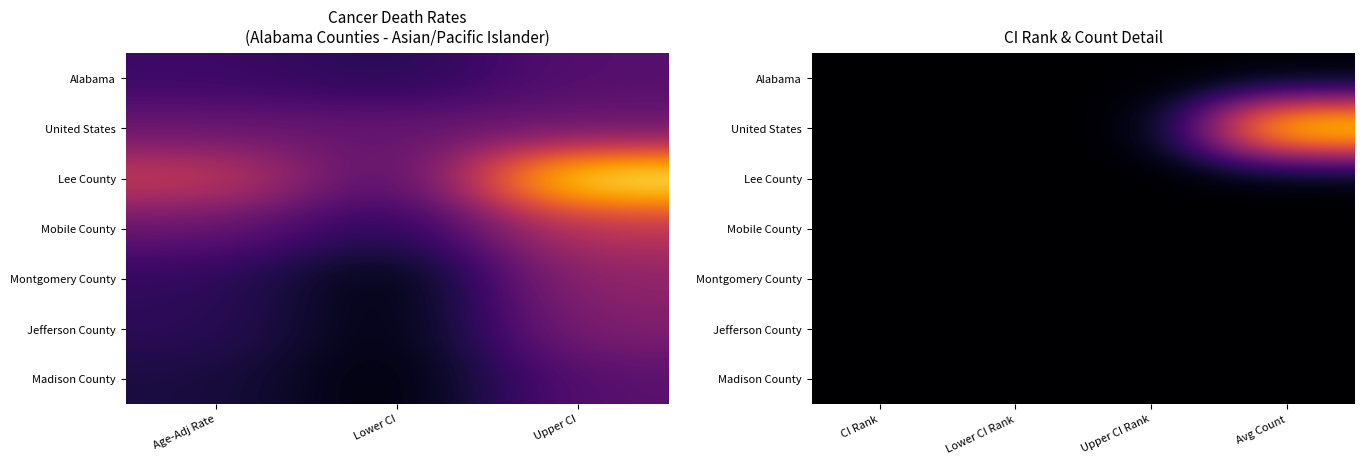

Which category has the highest value across all series?

Avg Count